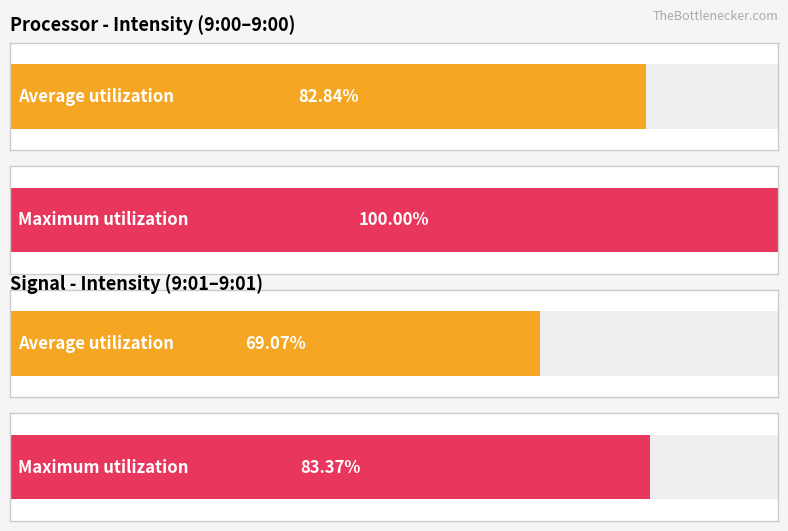

How many bars are there in each group?

2